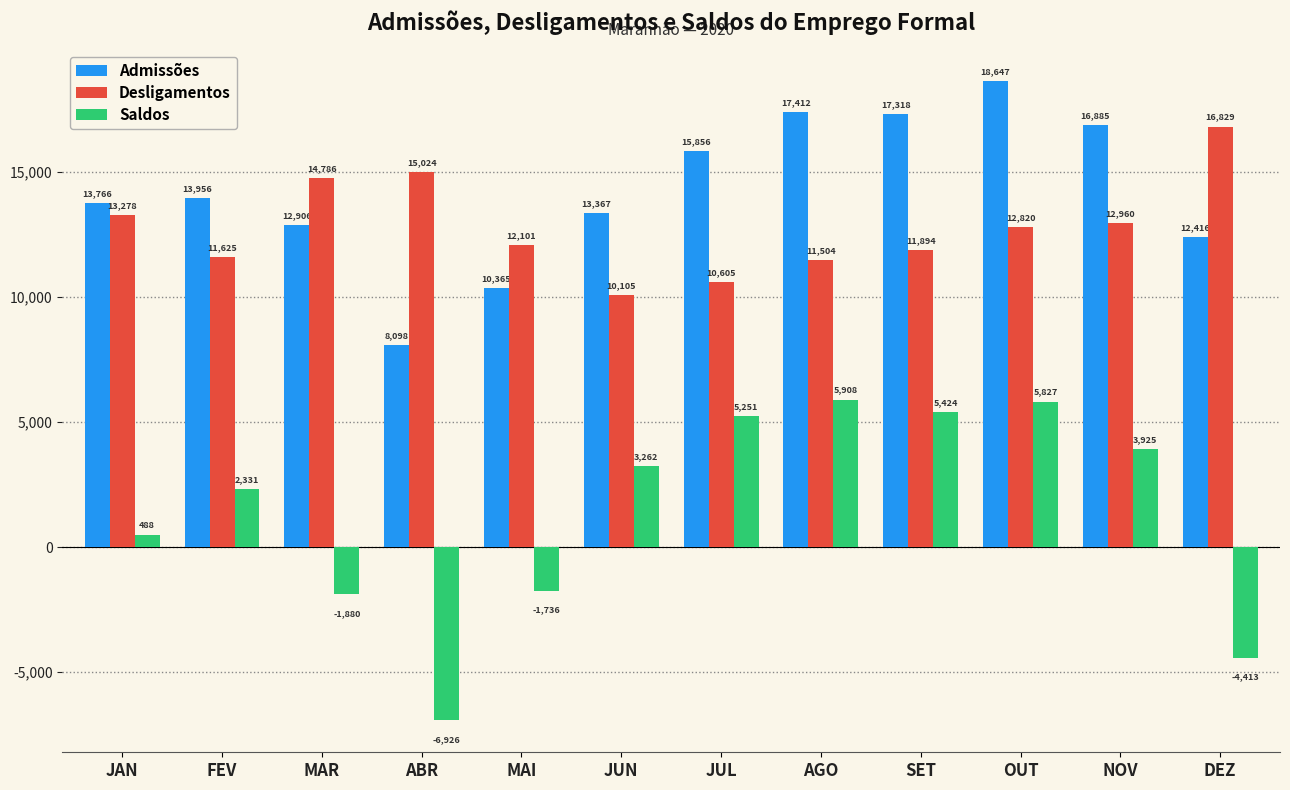

Is it true that Desligamentos equals 12960 at NOV?

True